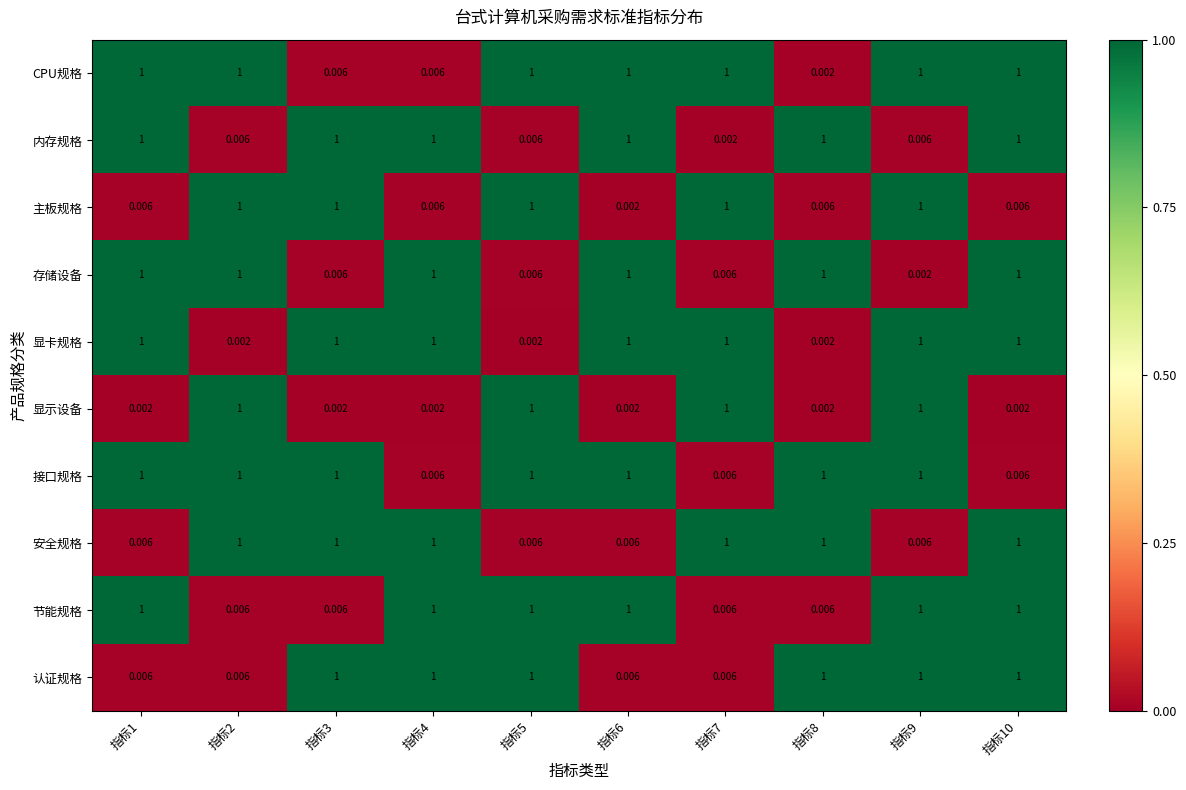

Which series has the largest total across all categories?

接口规格